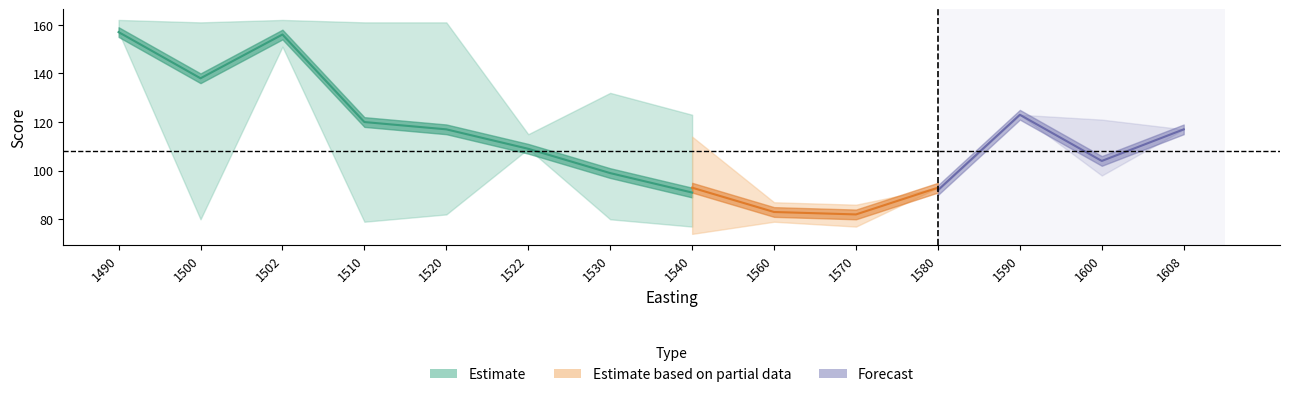

Which has a higher value, 1600 or 1520?

1520